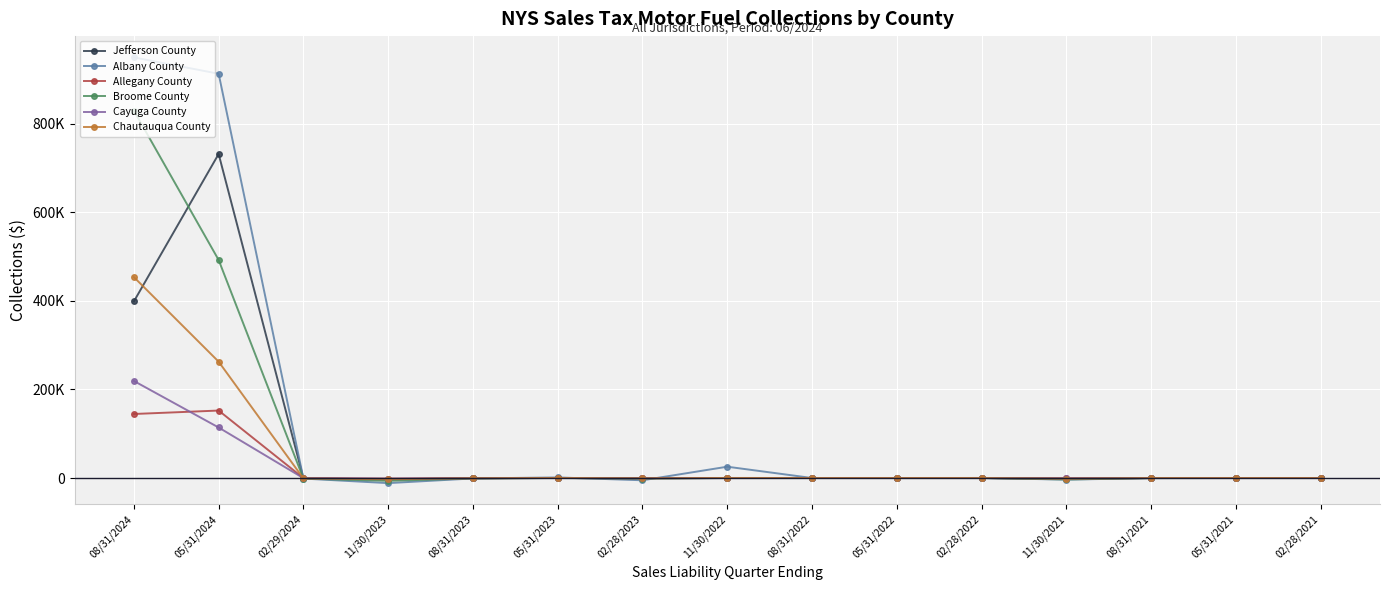

What are all the series names shown in the legend?

Jefferson County, Albany County, Allegany County, Broome County, Cayuga County, Chautauqua County